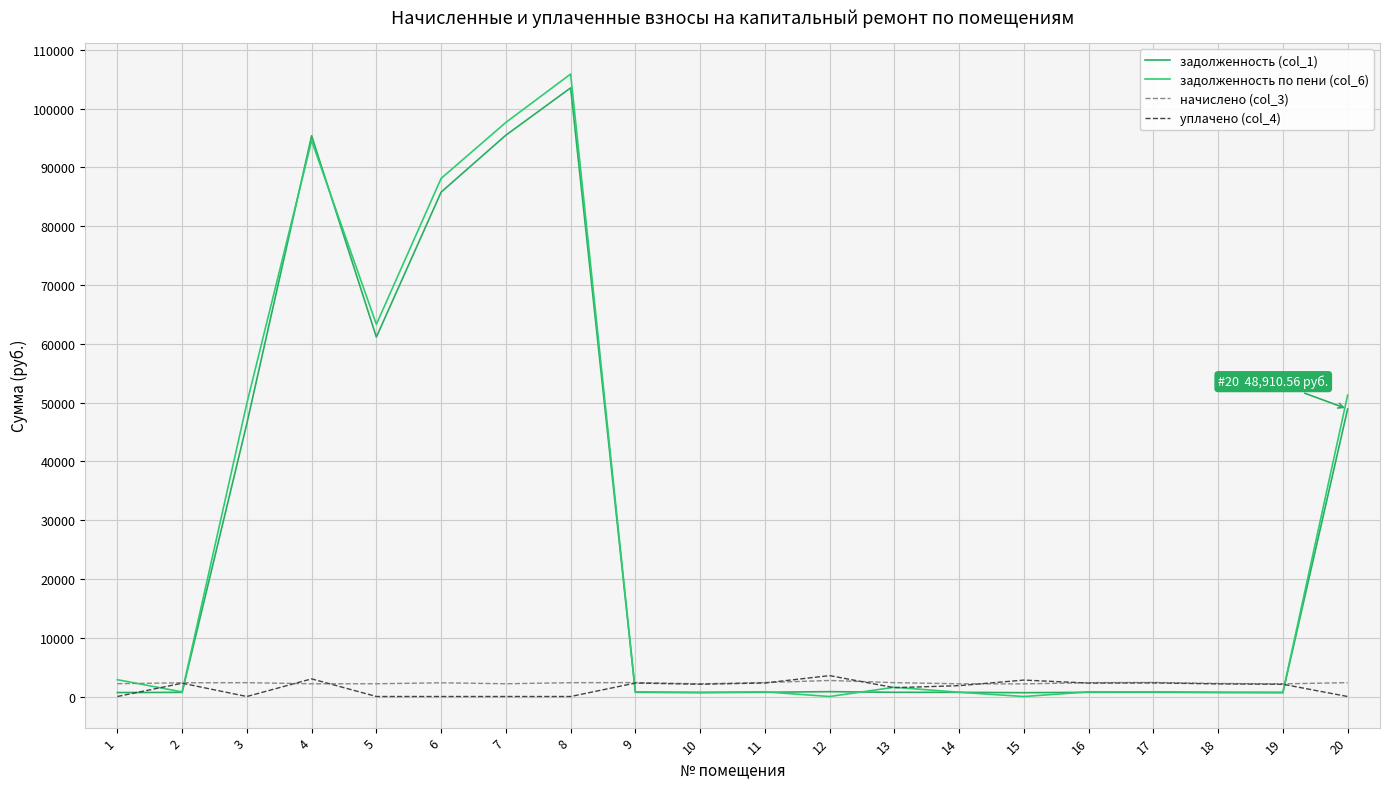

Which label corresponds to the smallest value in the chart?

12